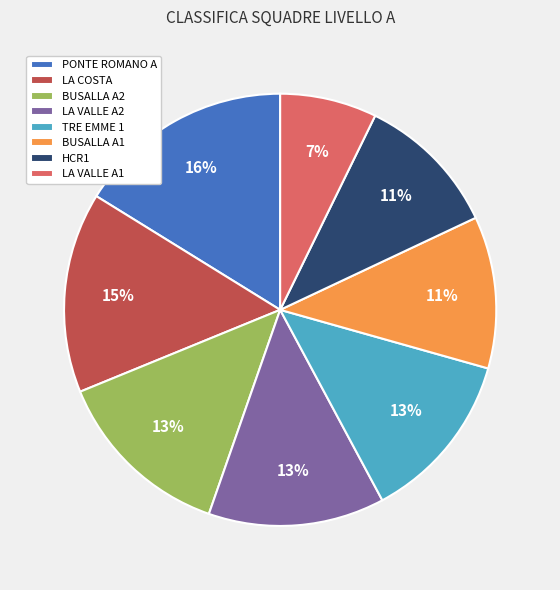

To the nearest percent, what is the combined percentage of BUSALLA A1 and HCR1?

22%